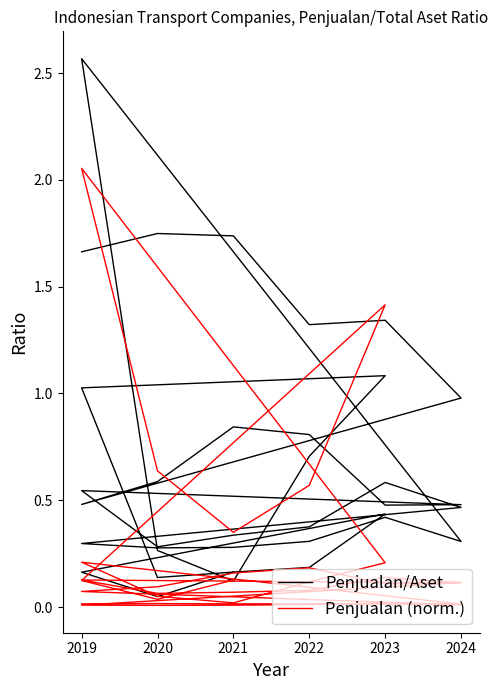

True or false: Penjualan/Aset has more than 1 points higher than both neighbors.

True